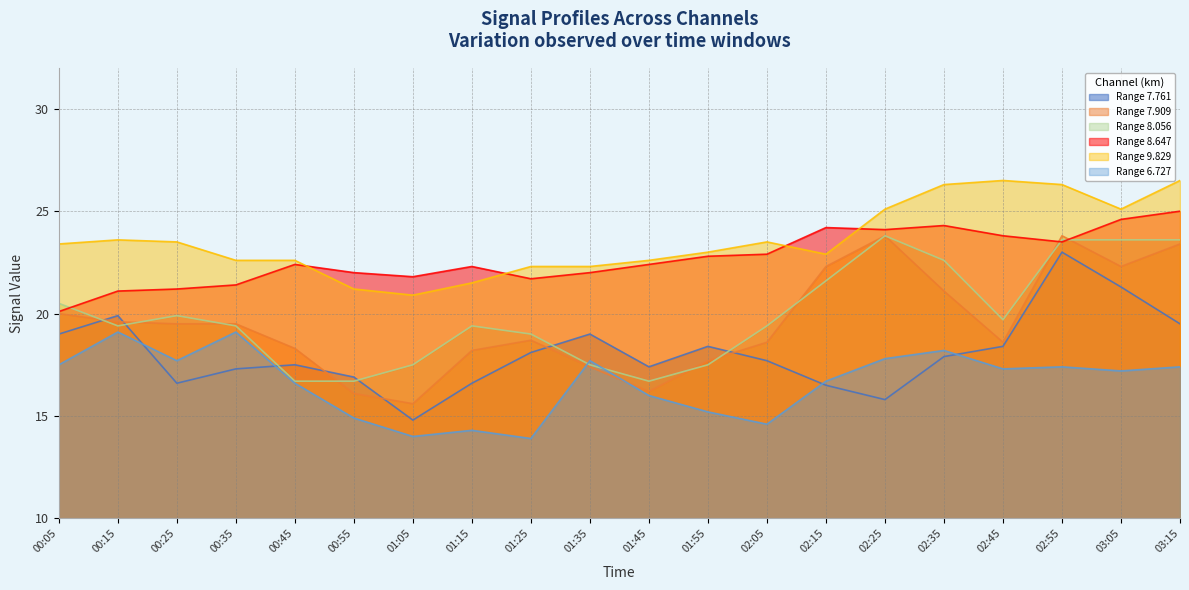

What is the difference between the maximum and minimum values in the 7.909 series?

8.2